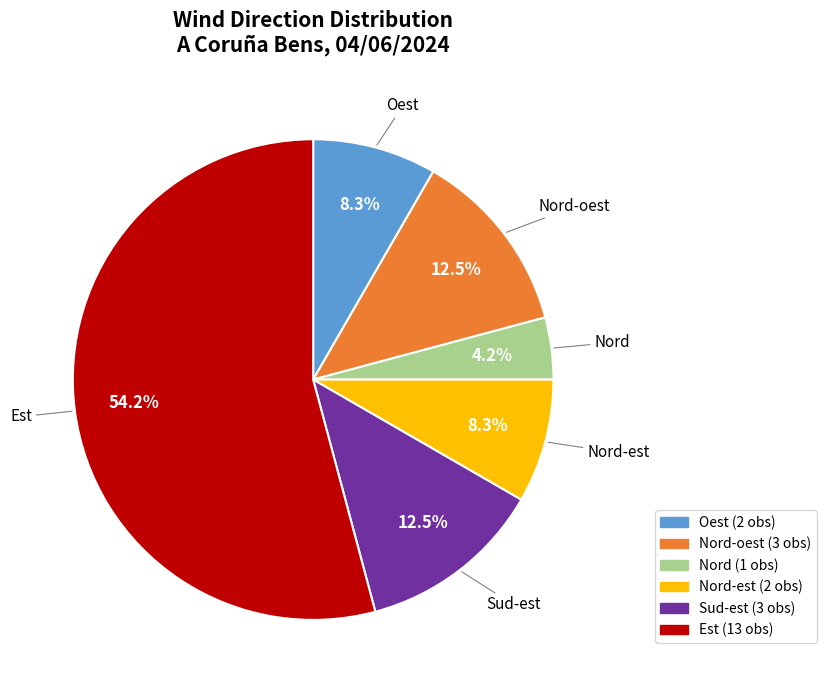

To the nearest percent, what is the difference between the Nord-oest and Est slice percentages?

42%